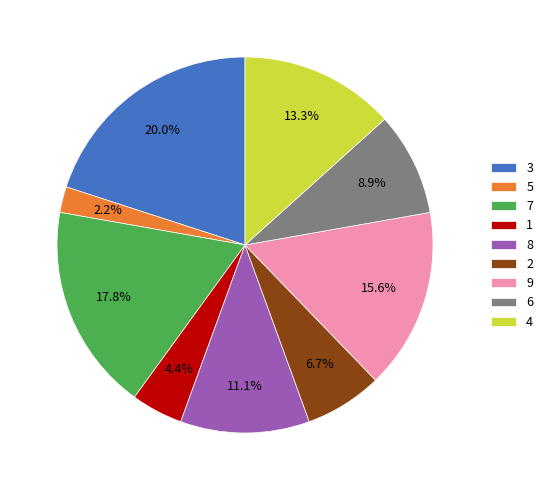

Does 6 represent more than half of the total?

No